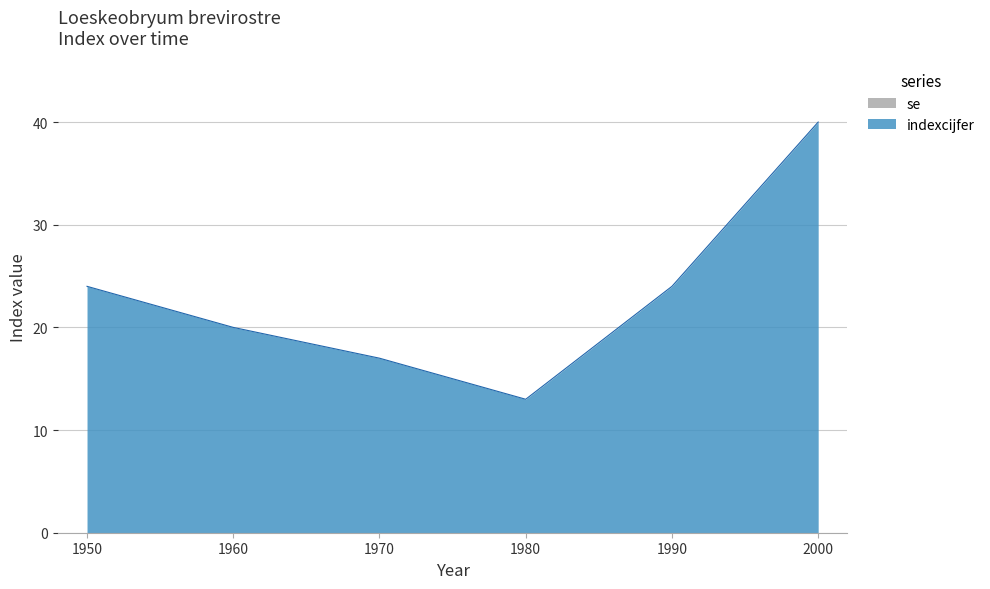

True or false: there are more than 2 points higher than both neighbors.

False